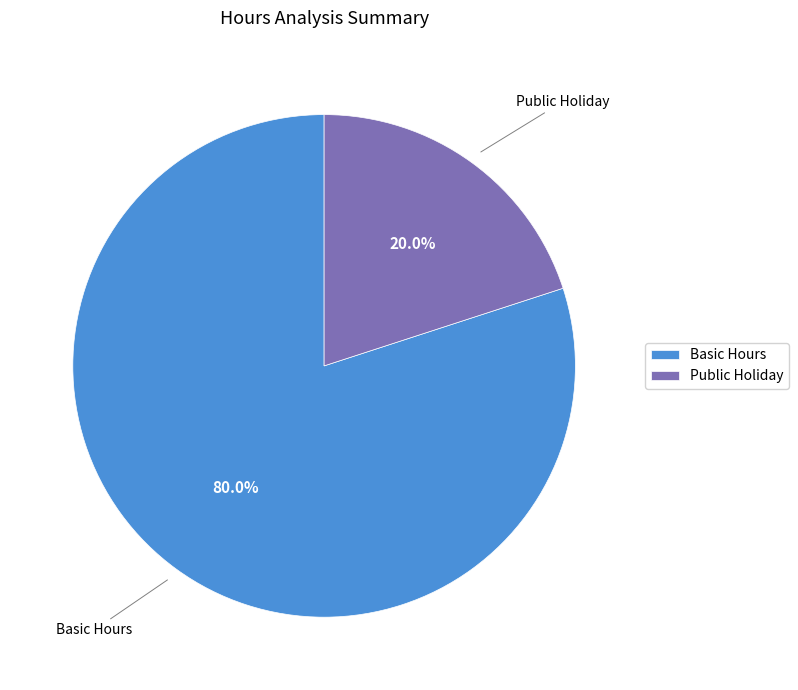

Count the number of slices in the pie.

2